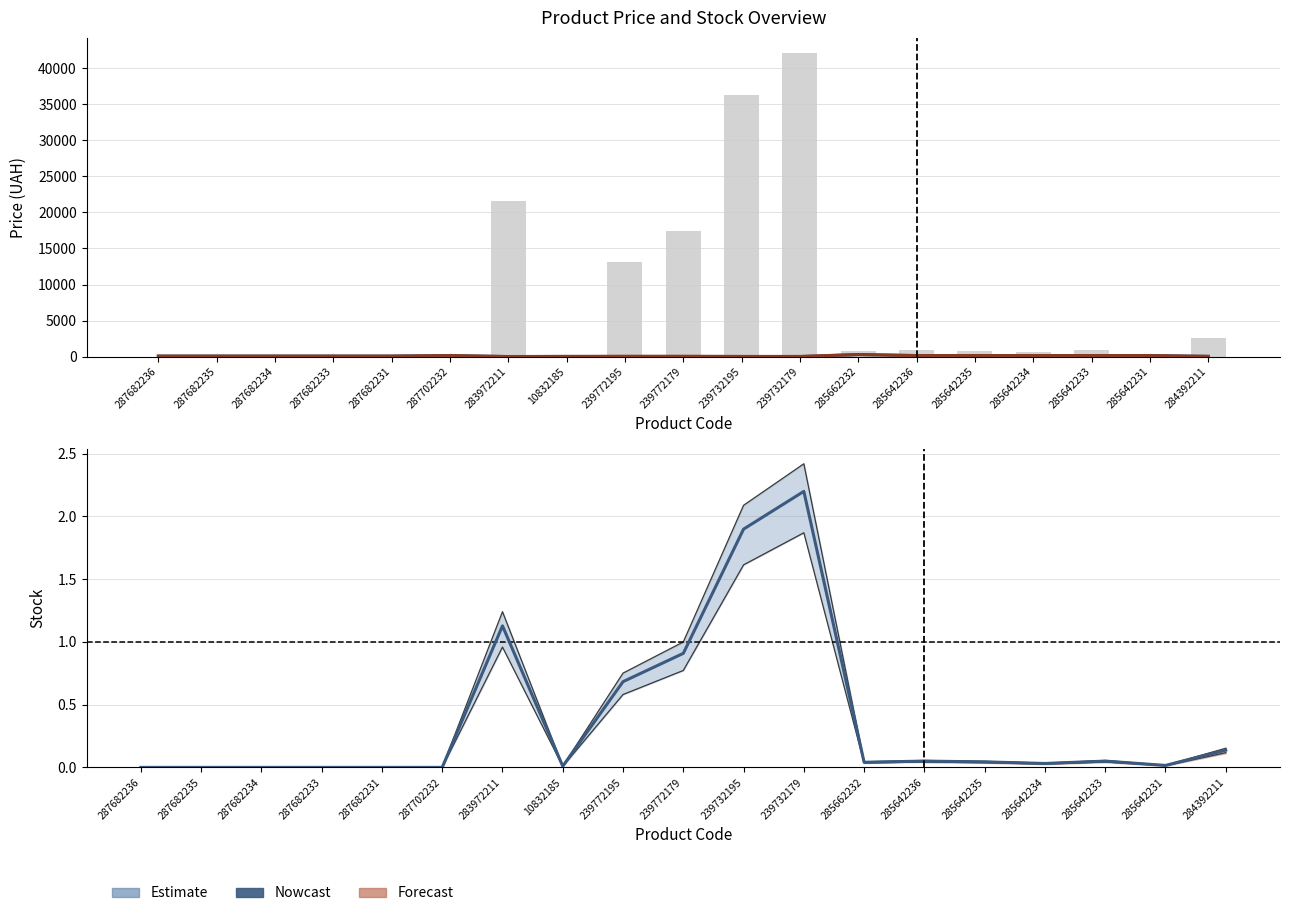

Which series has the widest spread of values?

Ціна